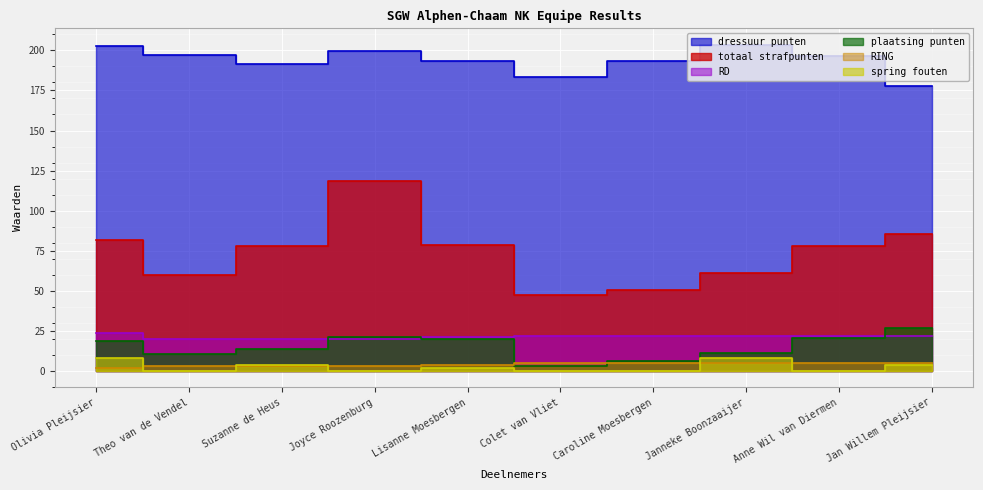

Reading left to right, transcribe all the data shown in this chart.

totaal strafpunten: Olivia Pleijsier=81.5	Theo van de Vendel=59.9	Suzanne de Heus=77.8	Joyce Roozenburg=118.3	Lisanne Moesbergen=78.7	Colet van Vliet=47.2	Caroline Moesbergen=50.3	Janneke Boonzaaijer=61.4	Anne Wil van Diermen=77.7	Jan Willem Pleijsier=85.2
dressuur punten: Olivia Pleijsier=203.0	Theo van de Vendel=197.0	Suzanne de Heus=191.5	Joyce Roozenburg=199.5	Lisanne Moesbergen=193.5	Colet van Vliet=183.5	Caroline Moesbergen=193.5	Janneke Boonzaaijer=203.5	Anne Wil van Diermen=196.5	Jan Willem Pleijsier=177.5
plaatsing punten: Olivia Pleijsier=19.0	Theo van de Vendel=10.5	Suzanne de Heus=14.0	Joyce Roozenburg=21.0	Lisanne Moesbergen=20.0	Colet van Vliet=3.2	Caroline Moesbergen=6.4	Janneke Boonzaaijer=11.1	Anne Wil van Diermen=20.7	Jan Willem Pleijsier=27.1
RING: Olivia Pleijsier=2.0	Theo van de Vendel=3.0	Suzanne de Heus=3.0	Joyce Roozenburg=3.0	Lisanne Moesbergen=4.0	Colet van Vliet=5.0	Caroline Moesbergen=5.0	Janneke Boonzaaijer=5.0	Anne Wil van Diermen=5.0	Jan Willem Pleijsier=5.0
RD: Olivia Pleijsier=24.0	Theo van de Vendel=20.0	Suzanne de Heus=20.0	Joyce Roozenburg=20.0	Lisanne Moesbergen=21.0	Colet van Vliet=22.0	Caroline Moesbergen=22.0	Janneke Boonzaaijer=22.0	Anne Wil van Diermen=22.0	Jan Willem Pleijsier=22.0
spring fouten: Olivia Pleijsier=8.0	Theo van de Vendel=0.0	Suzanne de Heus=4.0	Joyce Roozenburg=0.0	Lisanne Moesbergen=2.0	Colet van Vliet=0.0	Caroline Moesbergen=0.0	Janneke Boonzaaijer=8.0	Anne Wil van Diermen=0.0	Jan Willem Pleijsier=4.0